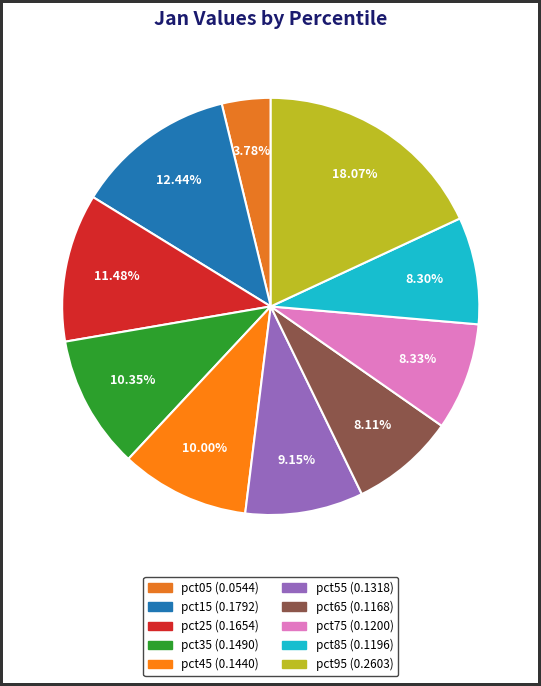

How many slices are in this pie chart?

10